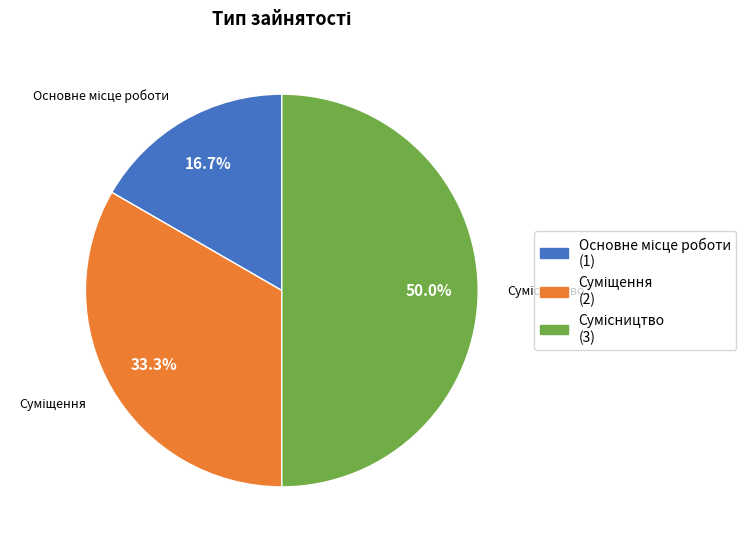

Rank the categories by value from lowest to highest.

Основне місце роботи, Суміщення, Сумісництво